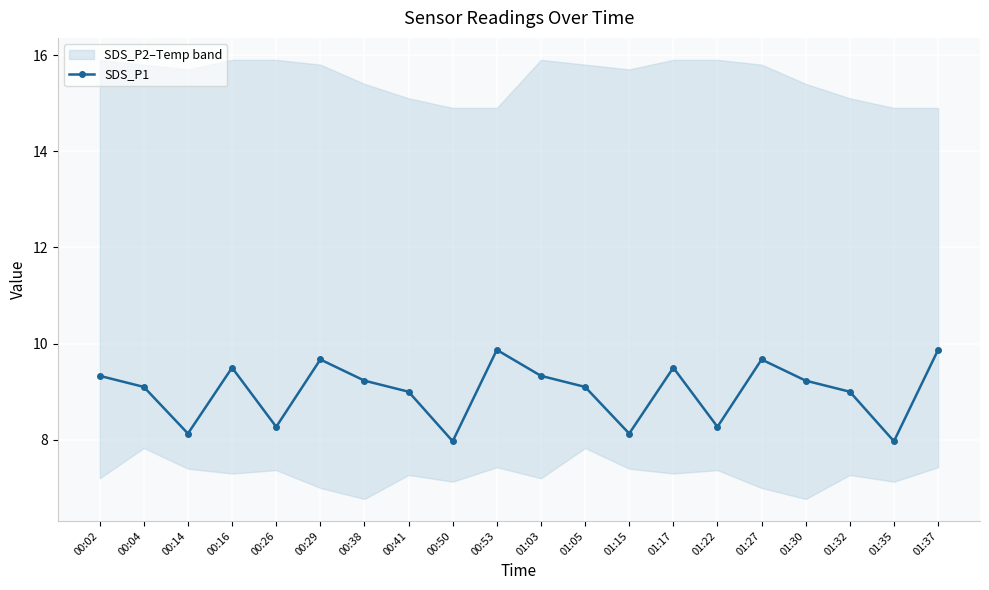

Which has a higher value, 01:22 or 00:41?

00:41